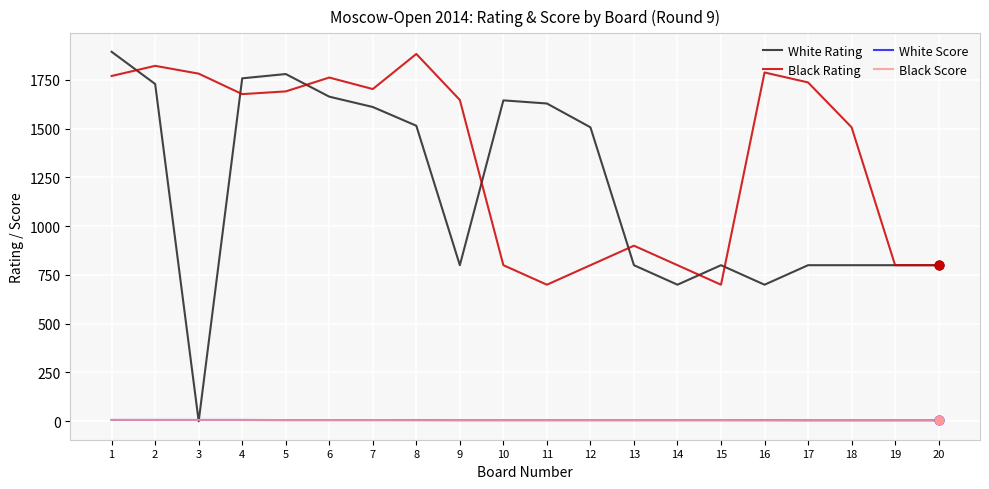

Is the value of Black Rating at 12 greater than the value of White Score at 7?

Yes